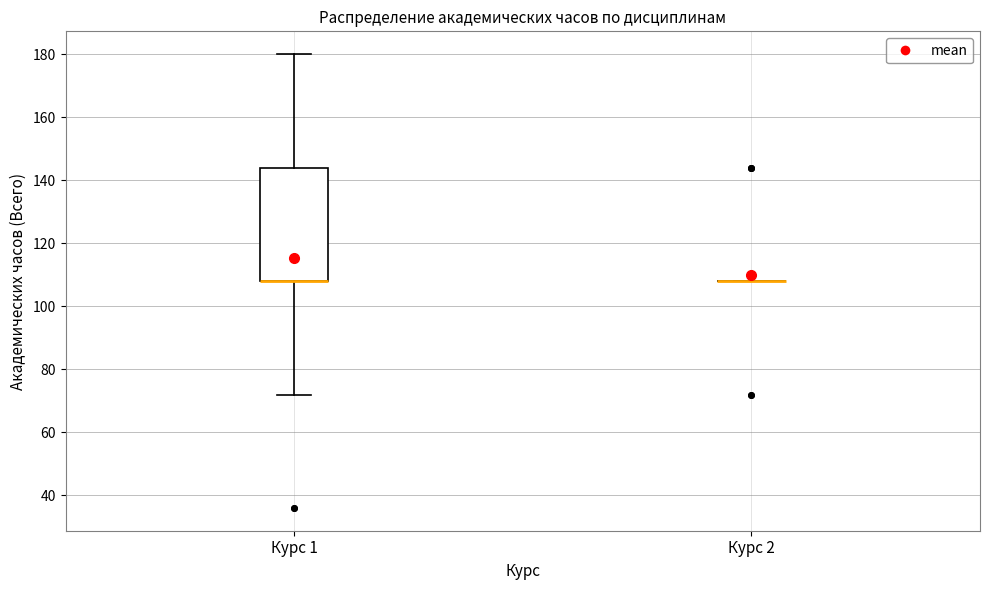

Which box is the tallest, from its lower edge to its upper edge?

Курс 1